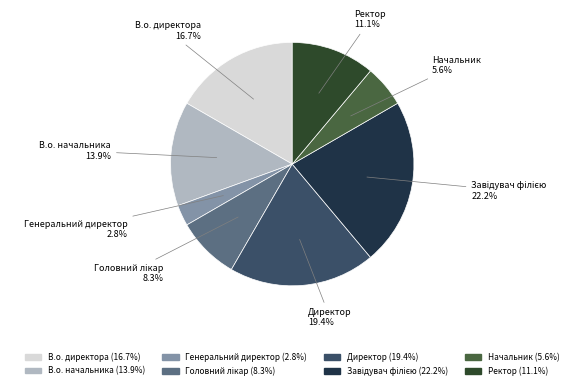

How many slices are in this pie chart?

8